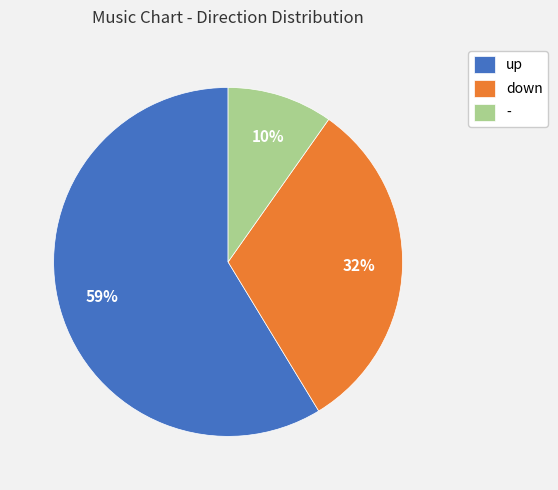

The - slice represents 1% of the pie. True or false?

False